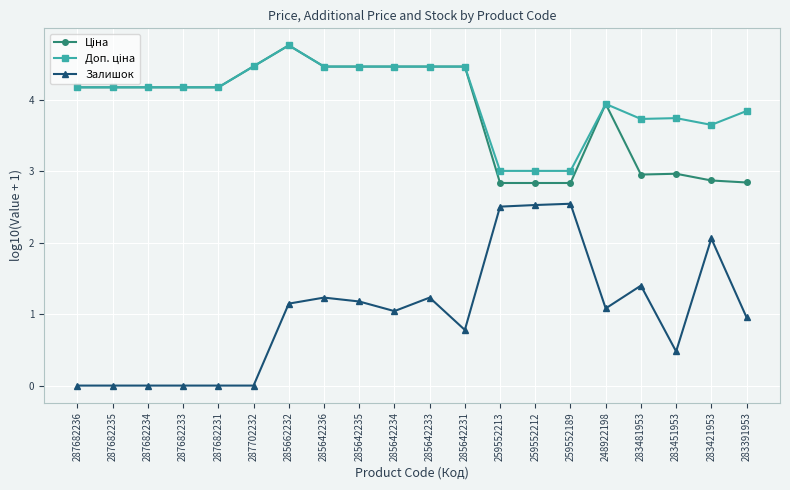

At which category is the sum across all series the highest?

285662232